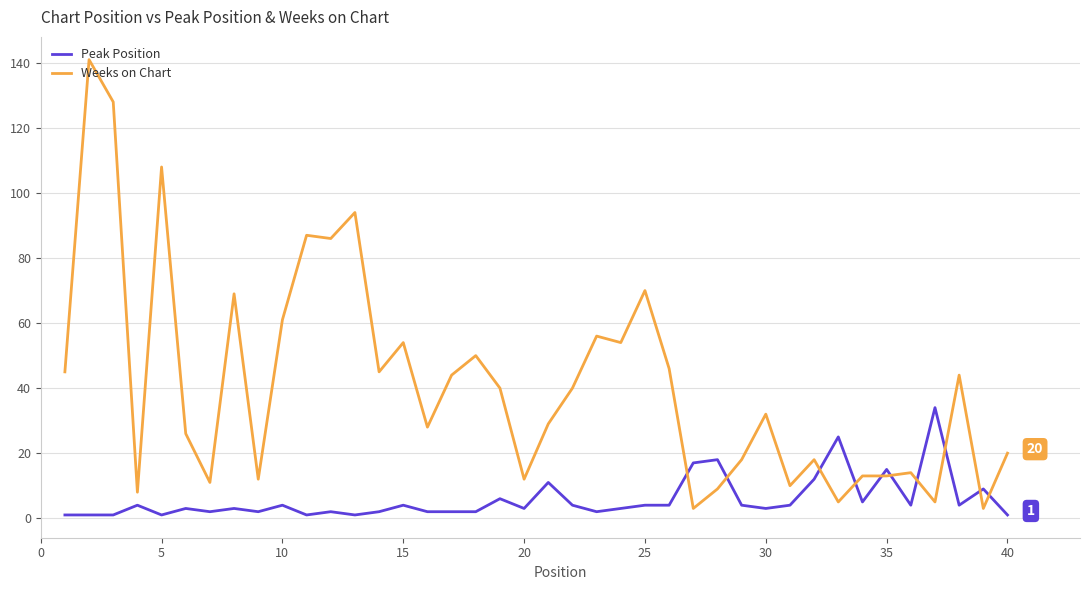

What is the average value of the Weeks on Chart series?

41